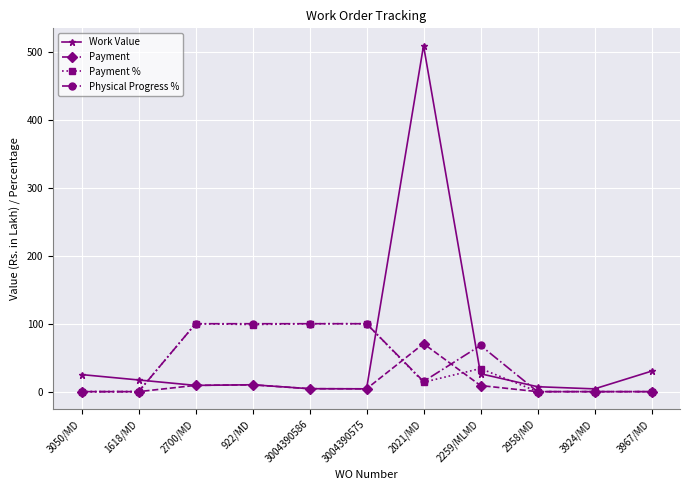

True or false: Payment has more than 1 interior local peaks.

True